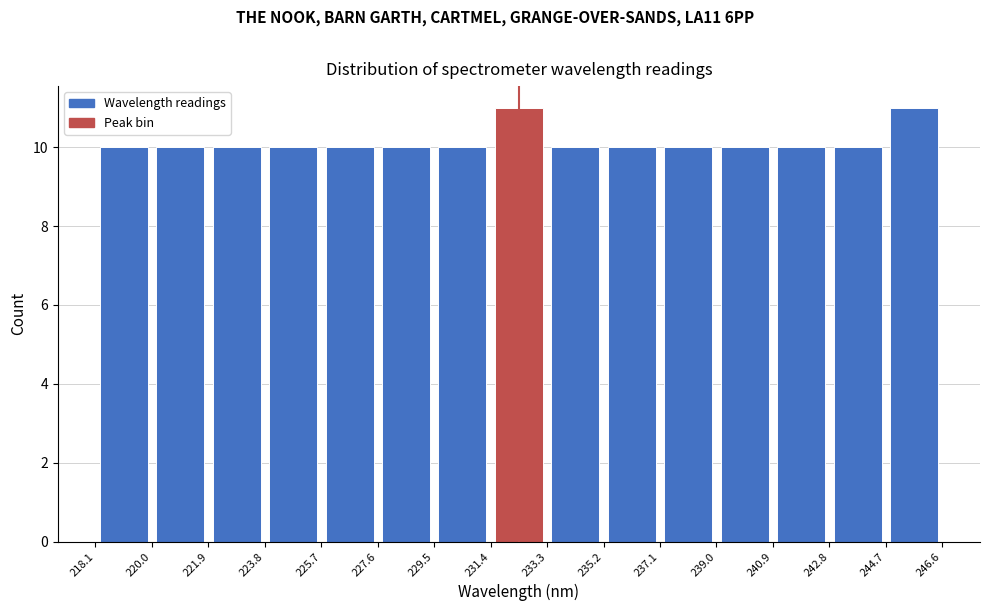

How tall is the bar that spans 220.0 to 221.9 on the x-axis? The values are not printed on the chart, so give them approximately, as read against the axis.

10